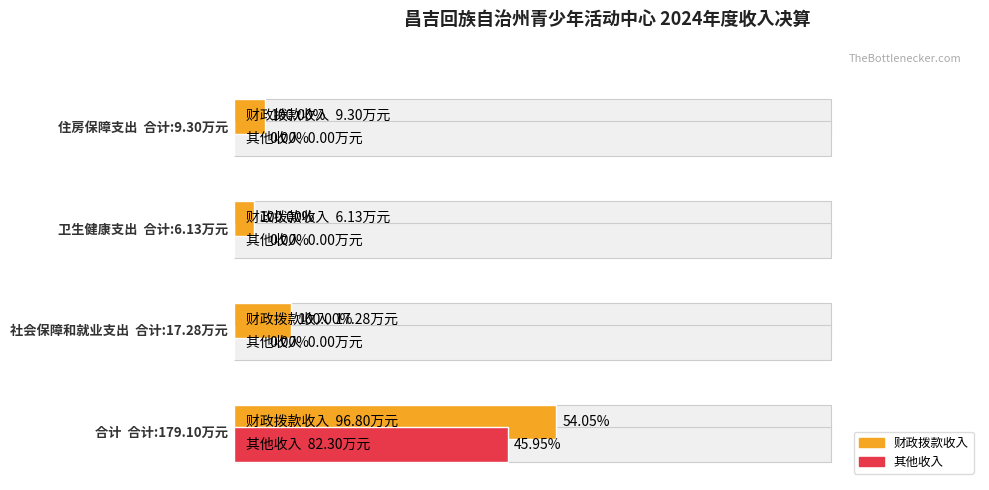

List the labels in order of 其他收入 value, largest first.

合计, 社会保障和就业支出, 卫生健康支出, 住房保障支出